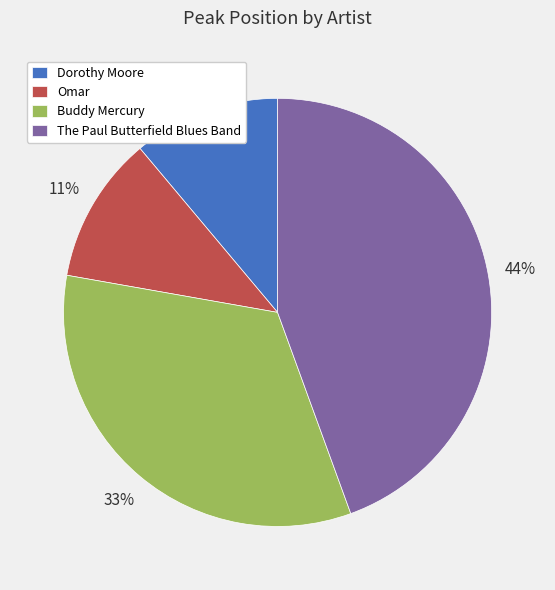

Which slice is the largest?

The Paul Butterfield Blues Band